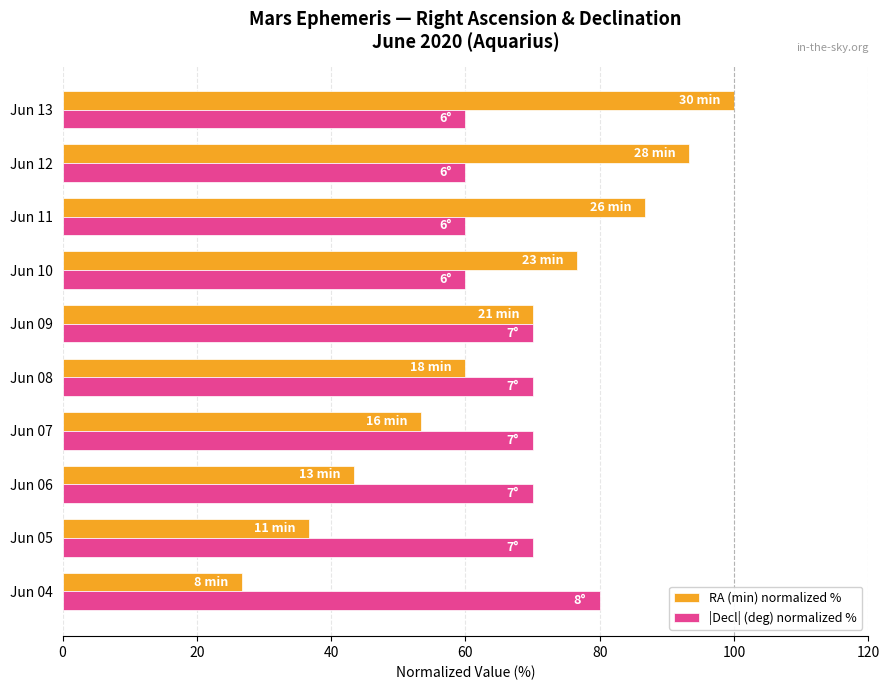

How many values in the RA (min) normalized % series are below 70?

5